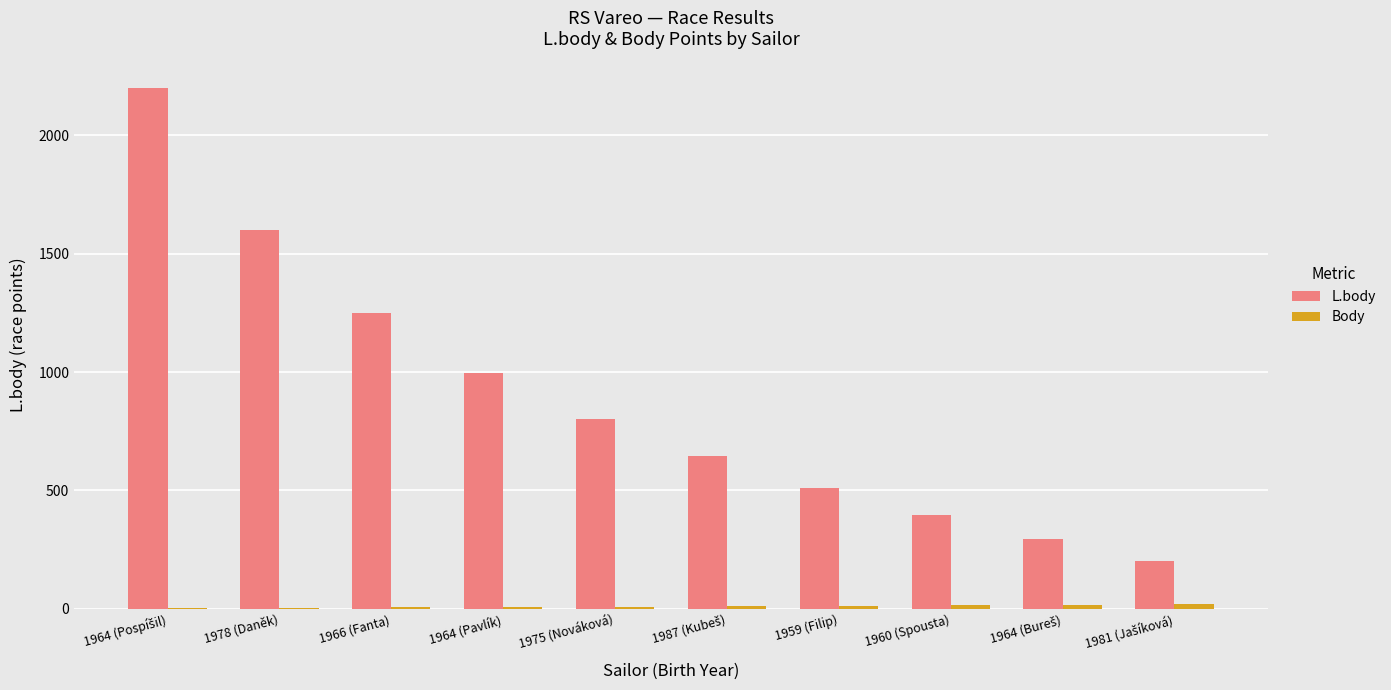

What is the sum of all L.body values?

8902